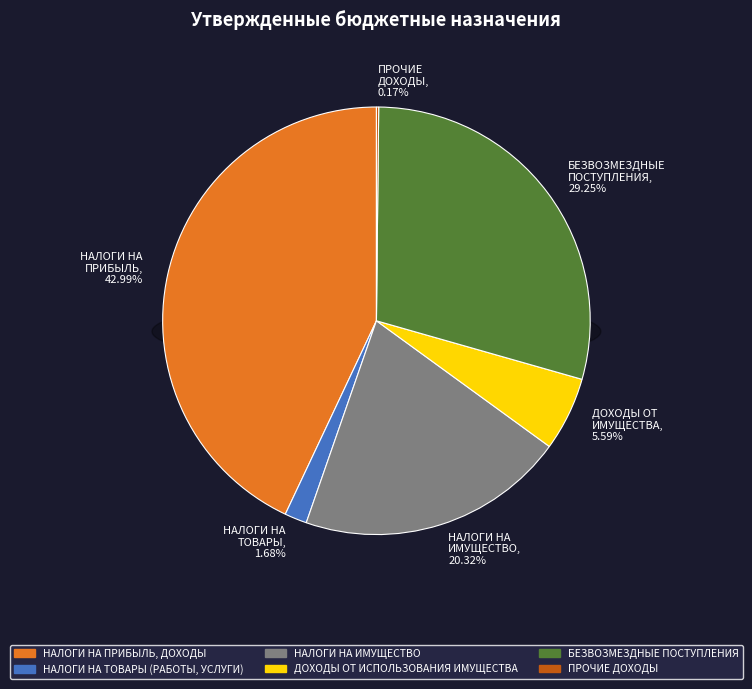

Does any single category account for the majority?

No